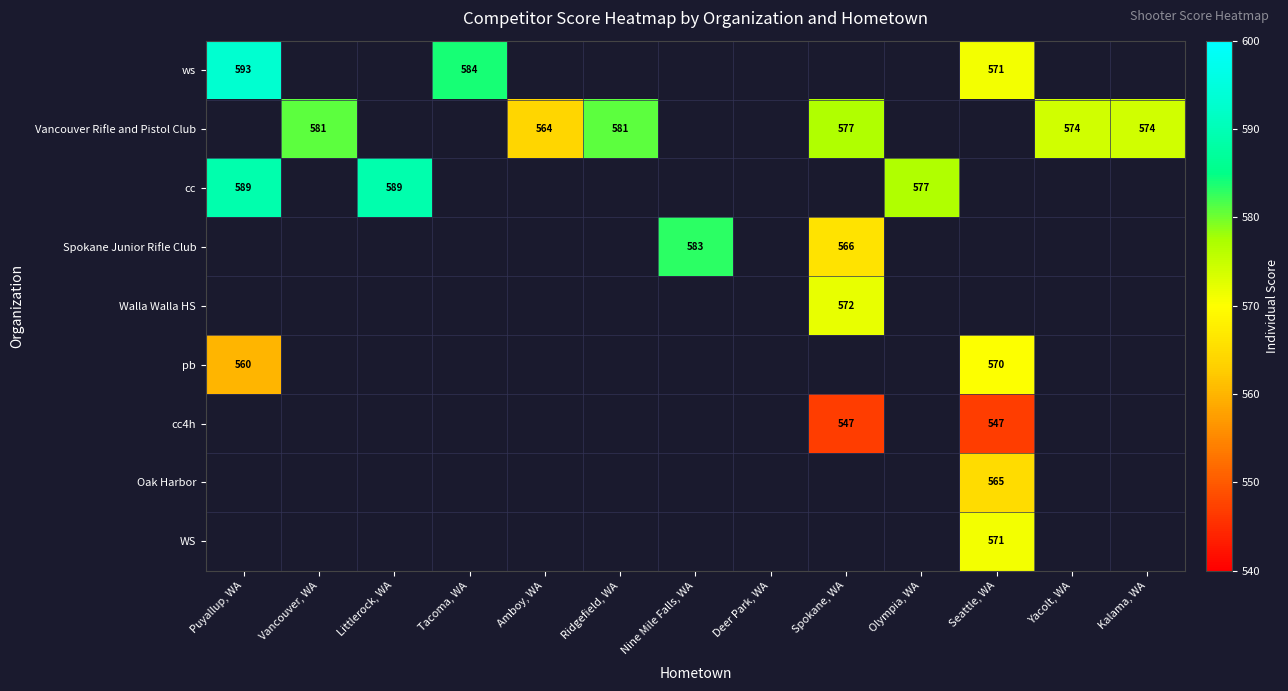

True or false: cc4h has a value of 843 at Spokane, WA.

False